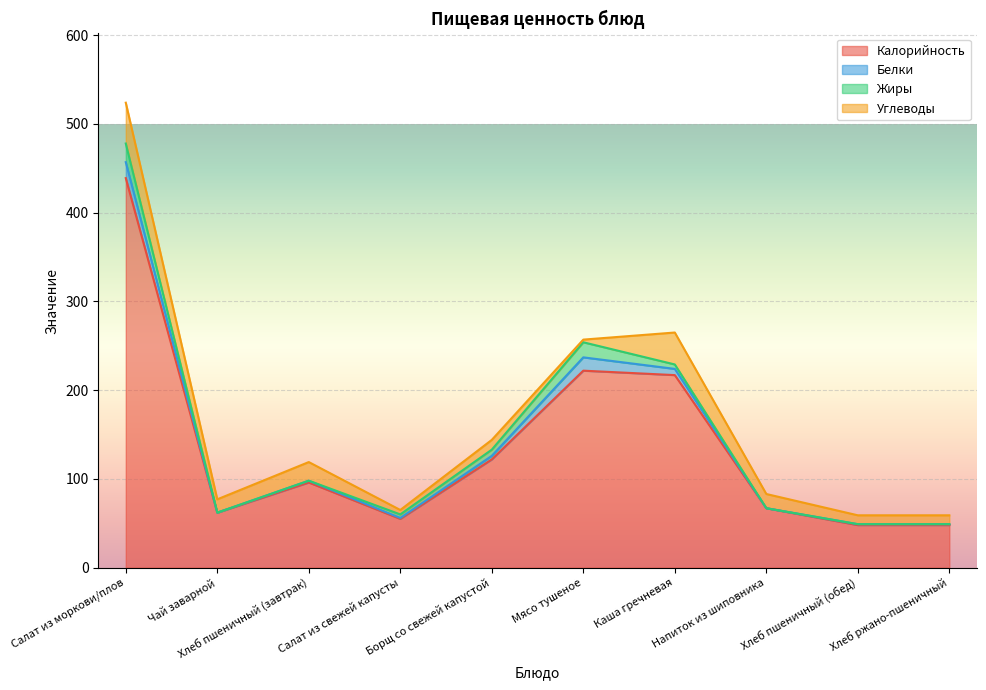

List the series in order of their peak value, lowest first.

Белки, Жиры, Углеводы, Калорийность